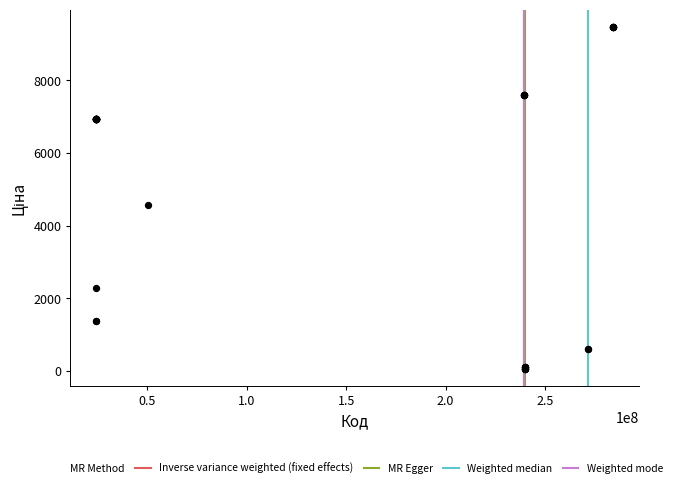

What Y value in the scatter plot is closest to 4768?

4561.9